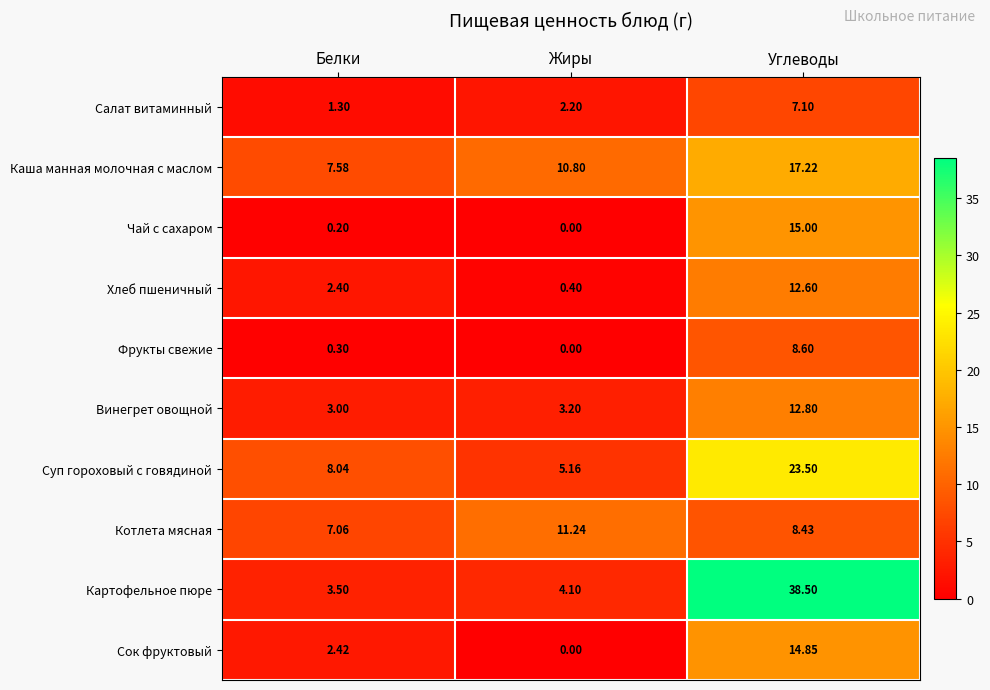

Rank the categories by Каша манная молочная с маслом value from highest to lowest.

Углеводы, Жиры, Белки